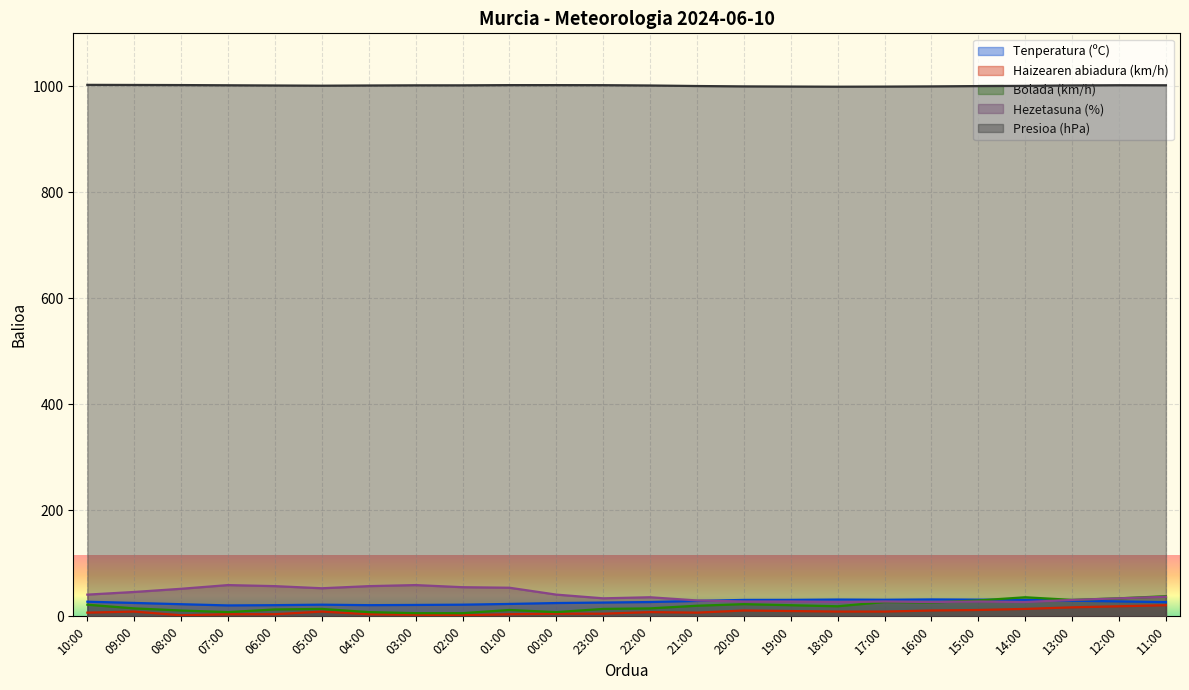

How many interior local valleys does the Hezetasuna (%) series have?

5